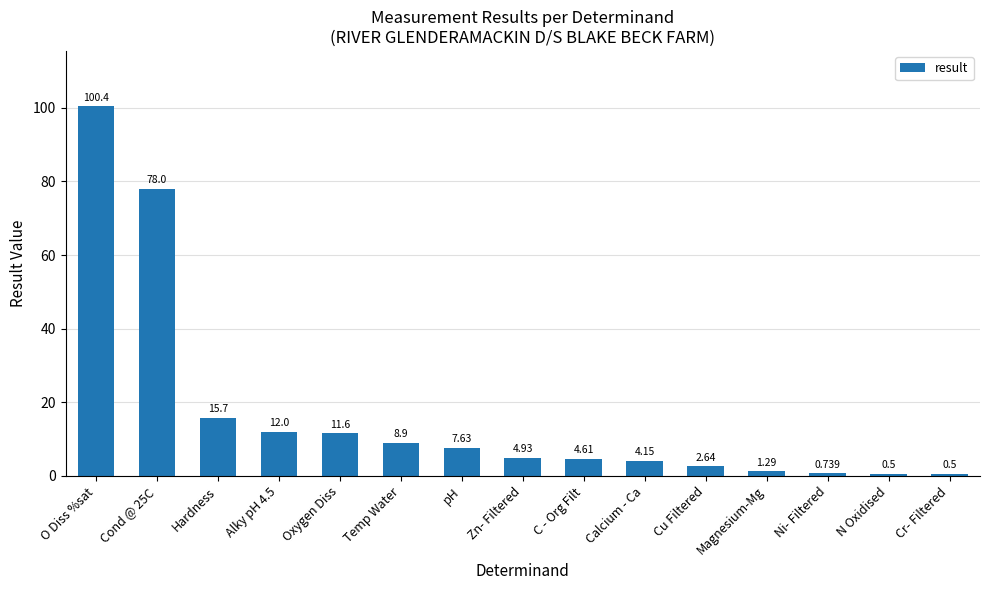

What is the value of the 14th bar from the left?

0.5